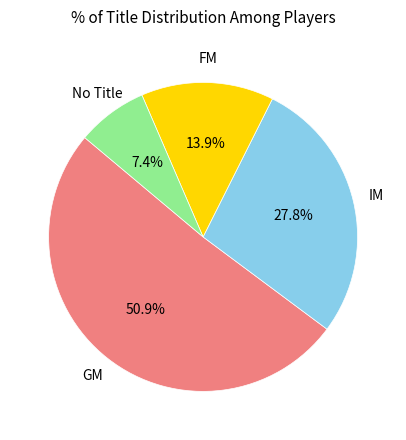

How many segments does this pie chart have?

4